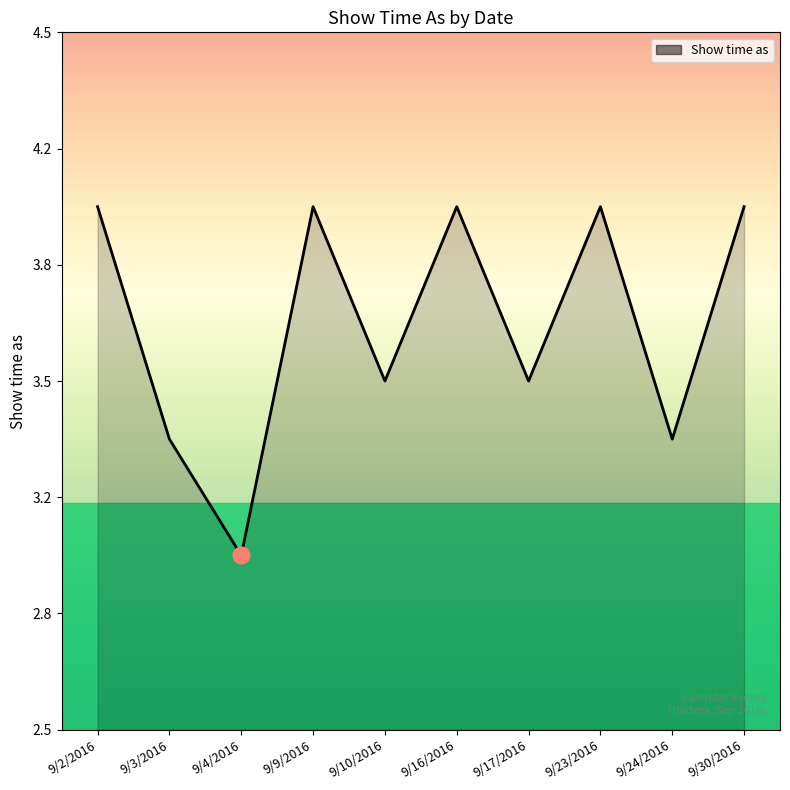

What is the sum of all values?

36.7